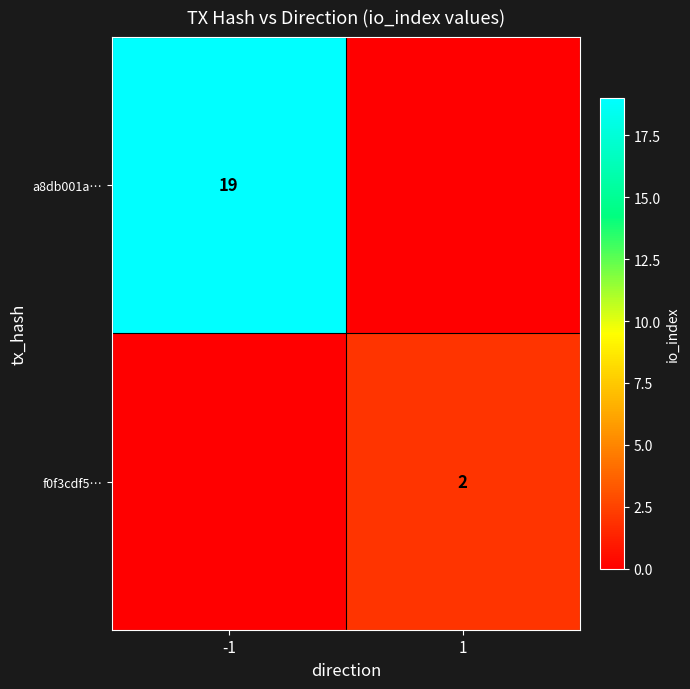

Is the value of a8db001a… at -1 greater than the value of f0f3cdf5… at 1?

Yes